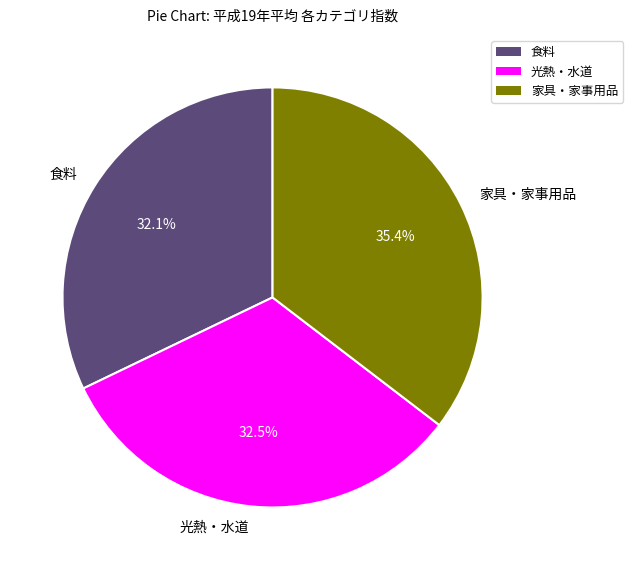

Does 光熱・水道 account for over 50% of the chart?

No